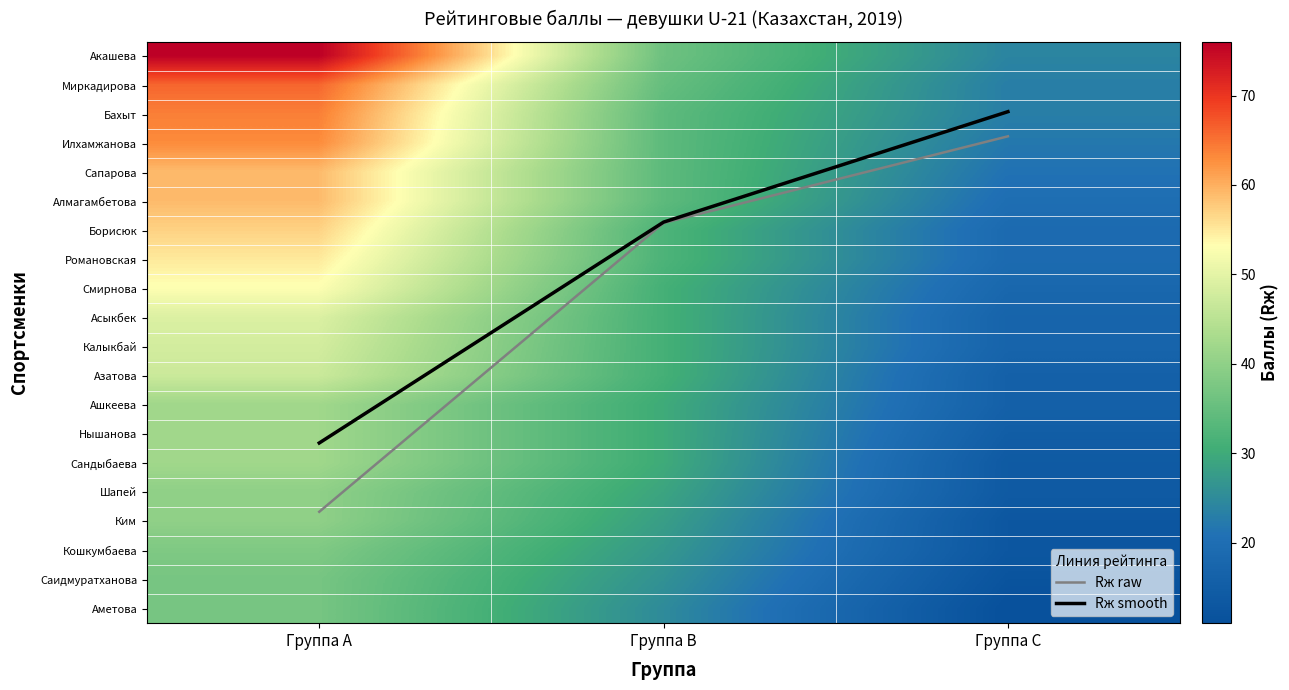

The value of Смирнова at Группа B is 7.3. True or false?

False